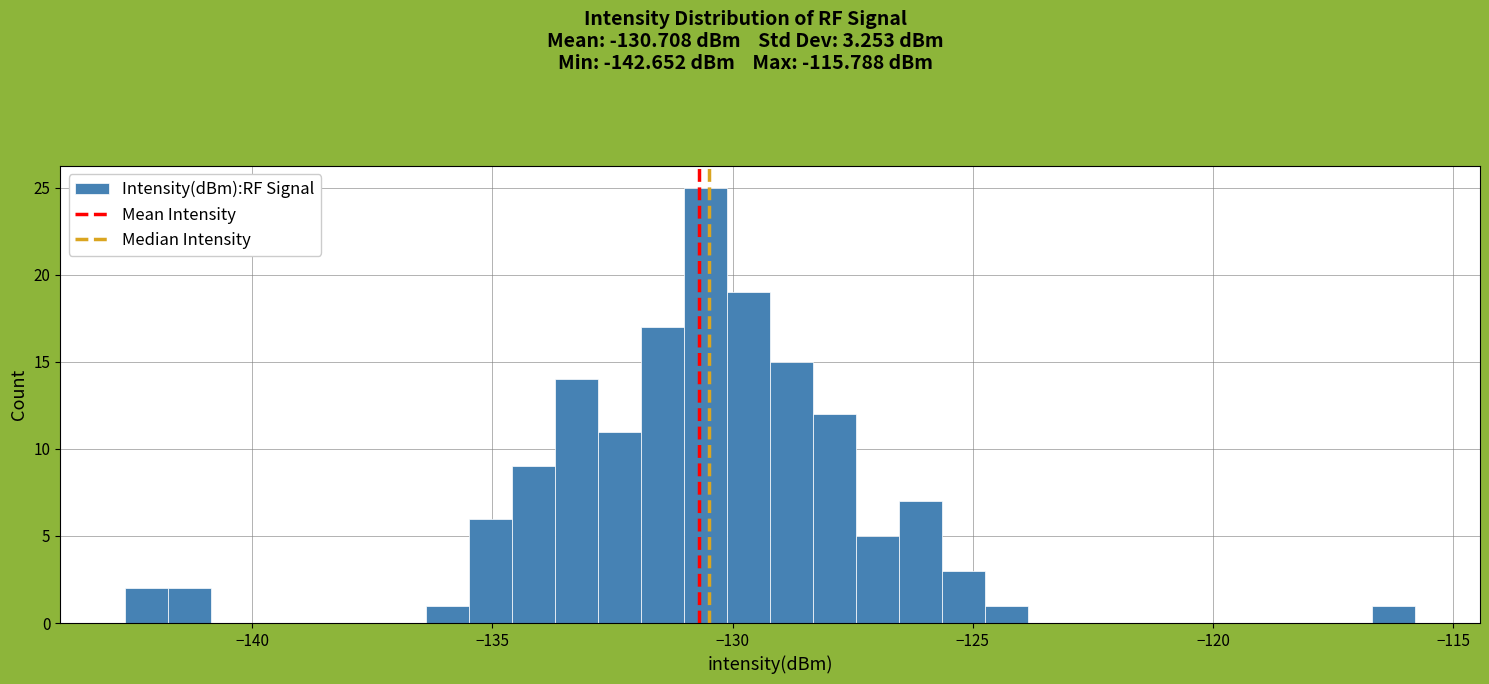

Read against the x-axis, roughly where is the centre of the tallest bar?

-130.5